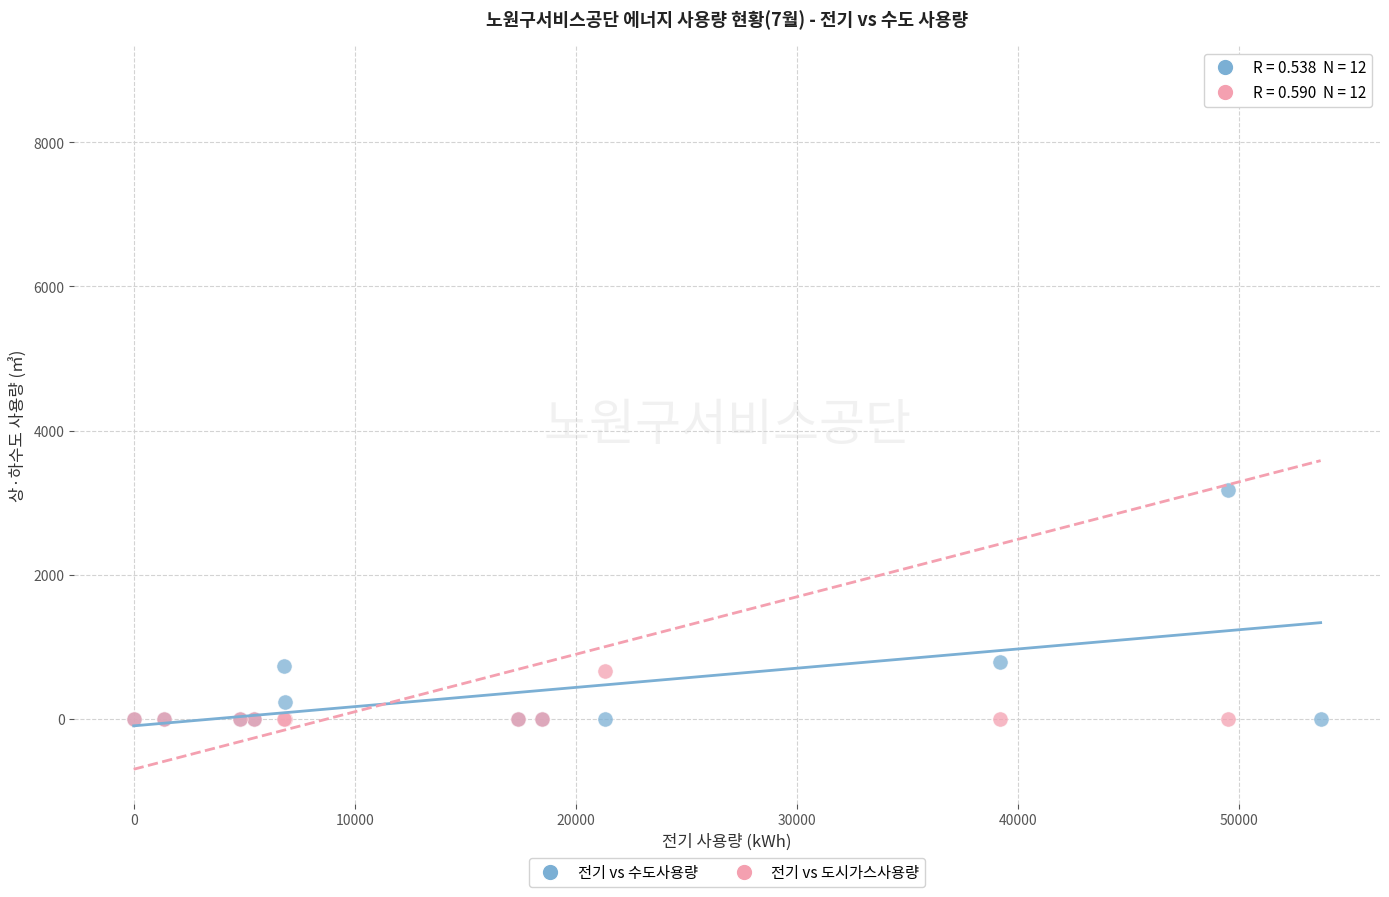

Across all series, what Y value is closest to 4429?

3173